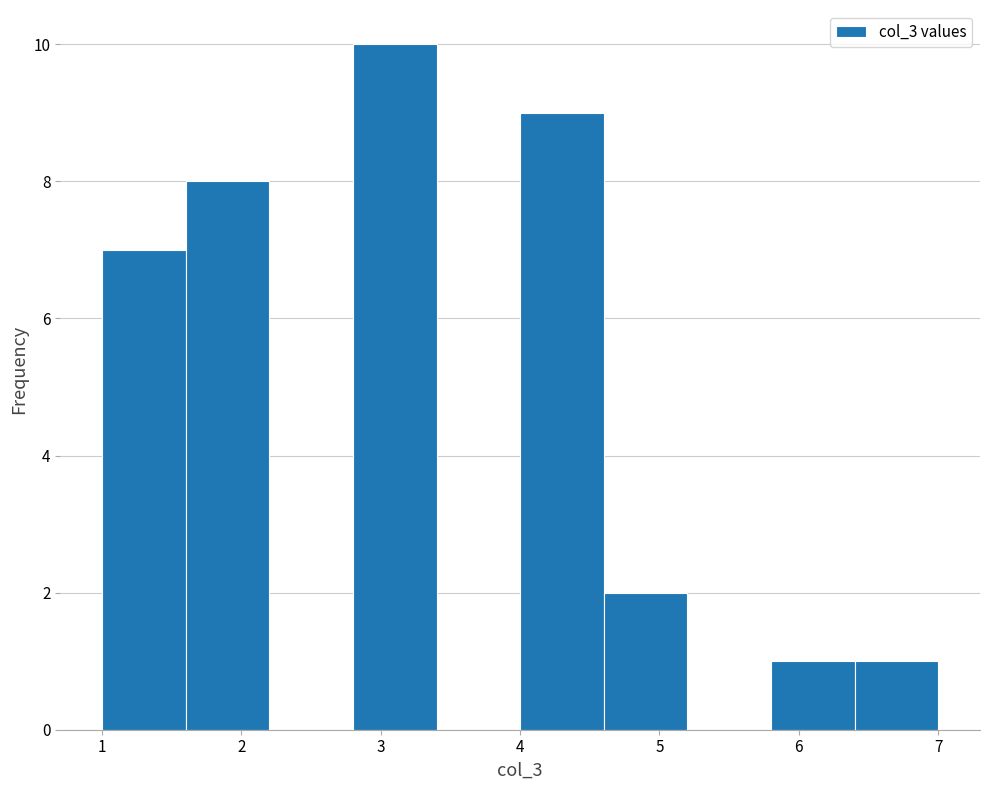

How tall is the bar that spans 1.6 to 2.2 on the x-axis? The values are not printed on the chart, so give them approximately, as read against the axis.

8